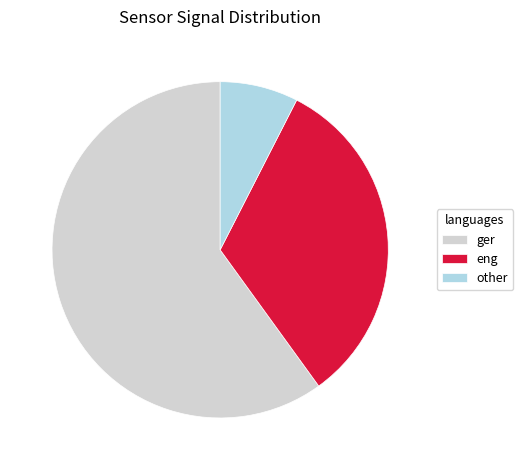

How many segments does this pie chart have?

3